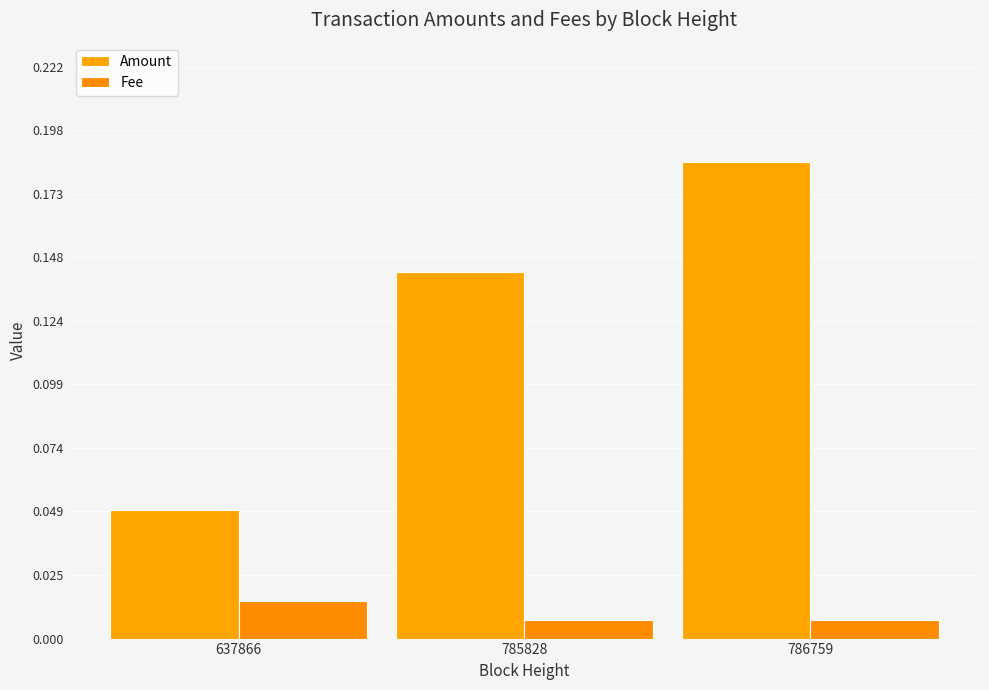

How many distinct data groups are displayed?

2